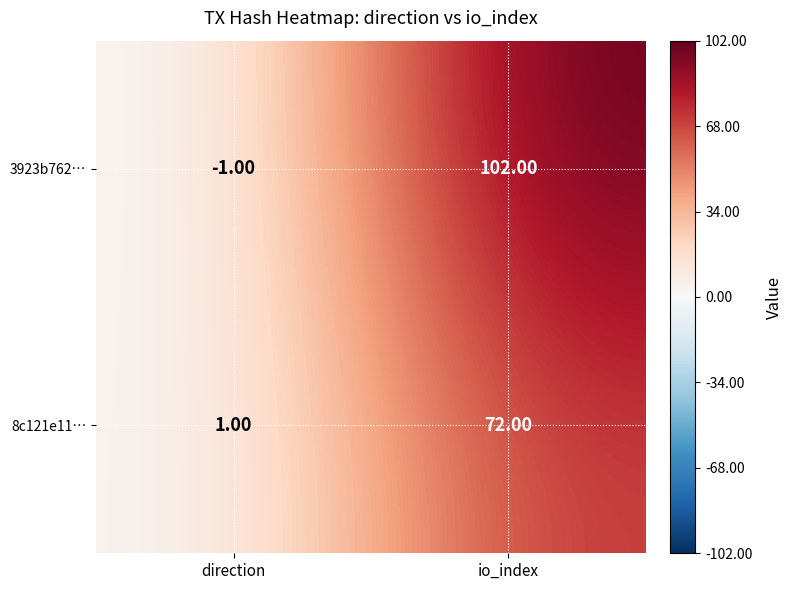

What is the smallest value displayed?

-1